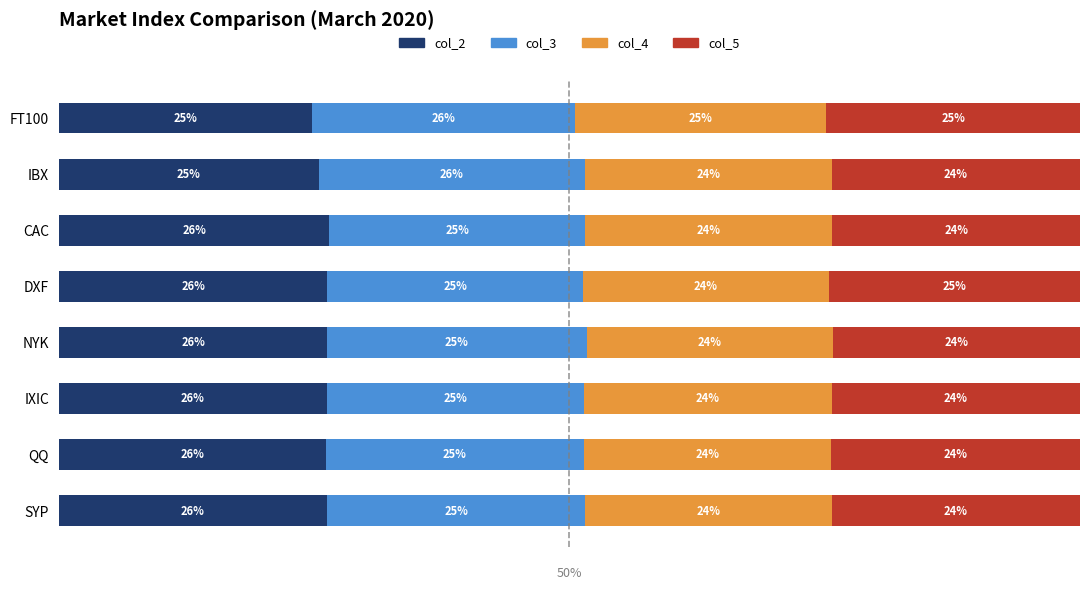

What is the sum of all col_3 values?

203.2